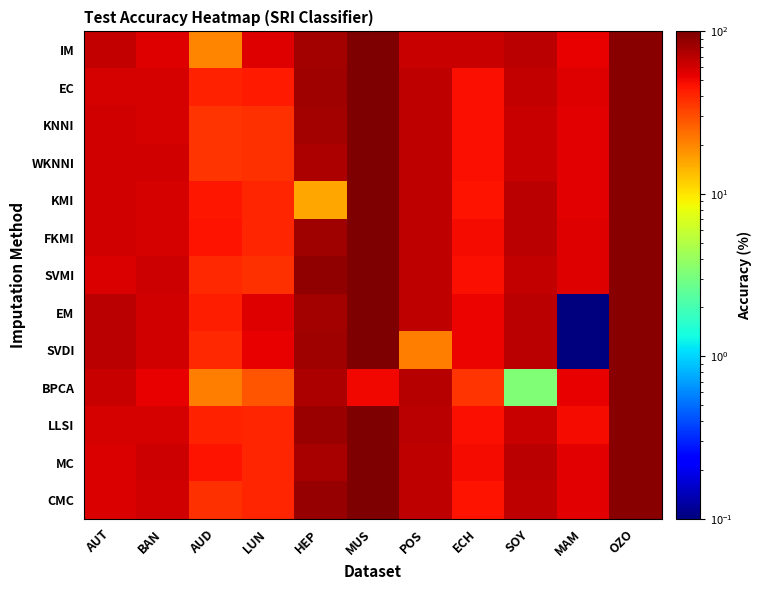

Which series has the largest range (max minus min)?

EM